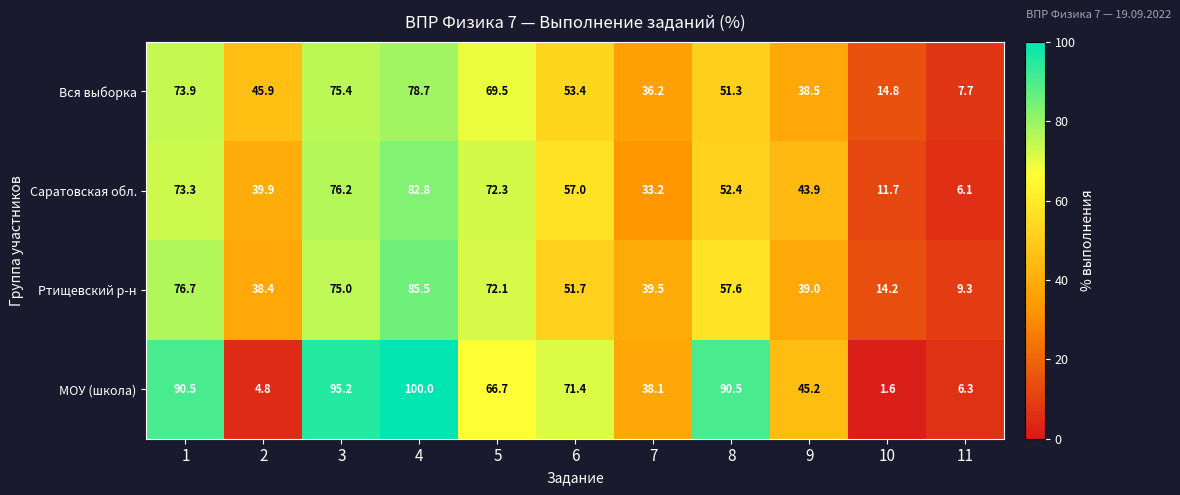

Which series has the largest range (max minus min)?

МОУ (школа)